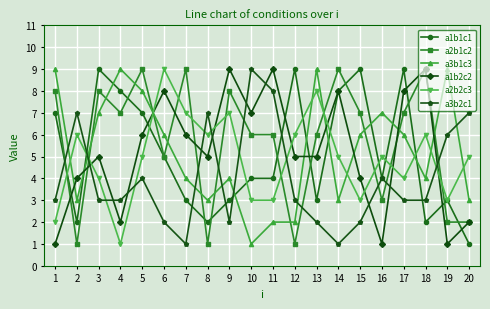

Which series changed the most between 4 and 10?

a3b1c3